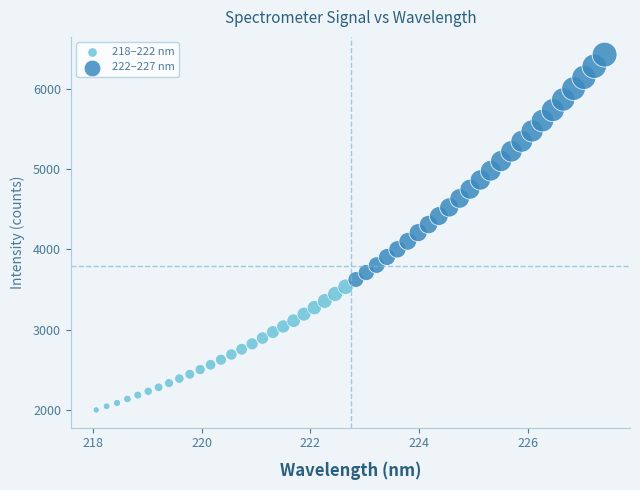

Which series reaches the minimum Y coordinate?

218–222 nm